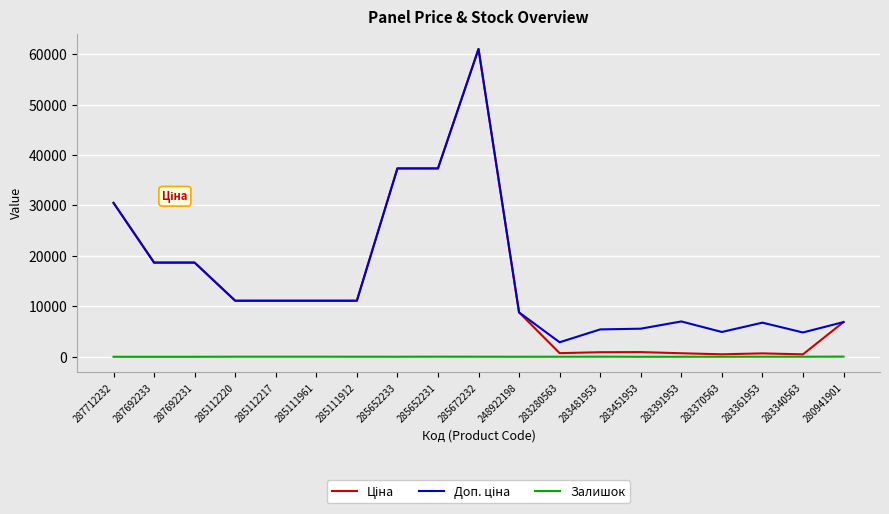

The Залишок series shows 13.0 at 283340563. True or false?

True